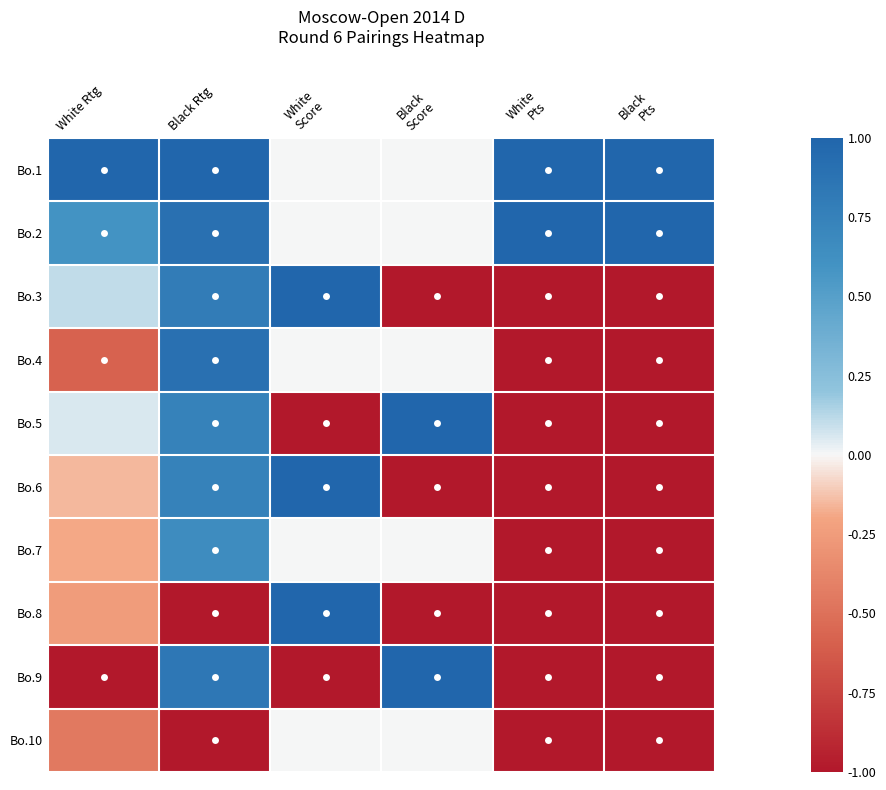

What is the spread (max minus min) of values at White Rtg?

2.0